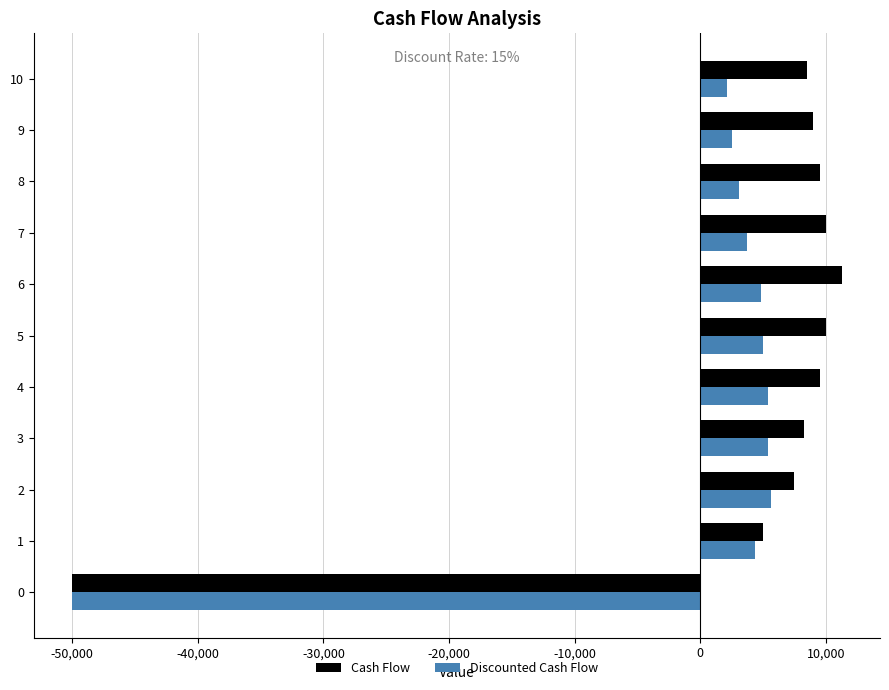

What is the average value of the Cash Flow series?

3500.0